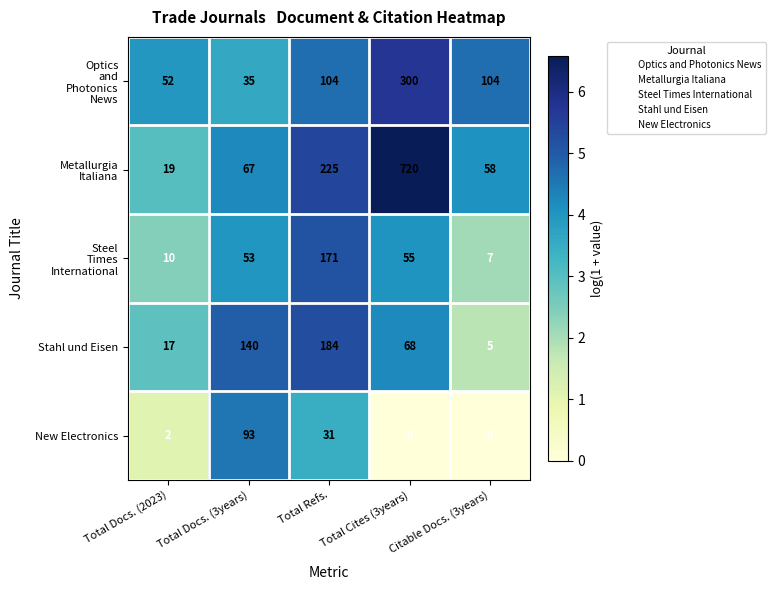

What is the maximum value shown in the chart?

720